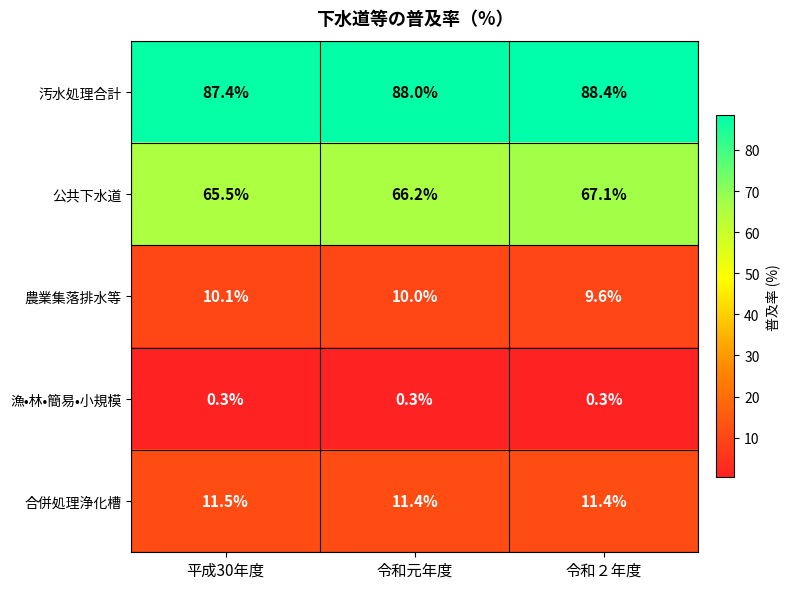

Reading left to right, list all the values displayed in this chart.

汚水処理合計: 平成30年度=87.4	令和元年度=88.0	令和２年度=88.4
公共下水道: 平成30年度=65.5	令和元年度=66.2	令和２年度=67.1
農業集落排水等: 平成30年度=10.1	令和元年度=10.0	令和２年度=9.6
漁•林•簡易•小規模: 平成30年度=0.3	令和元年度=0.3	令和２年度=0.3
合併処理浄化槽: 平成30年度=11.5	令和元年度=11.4	令和２年度=11.4